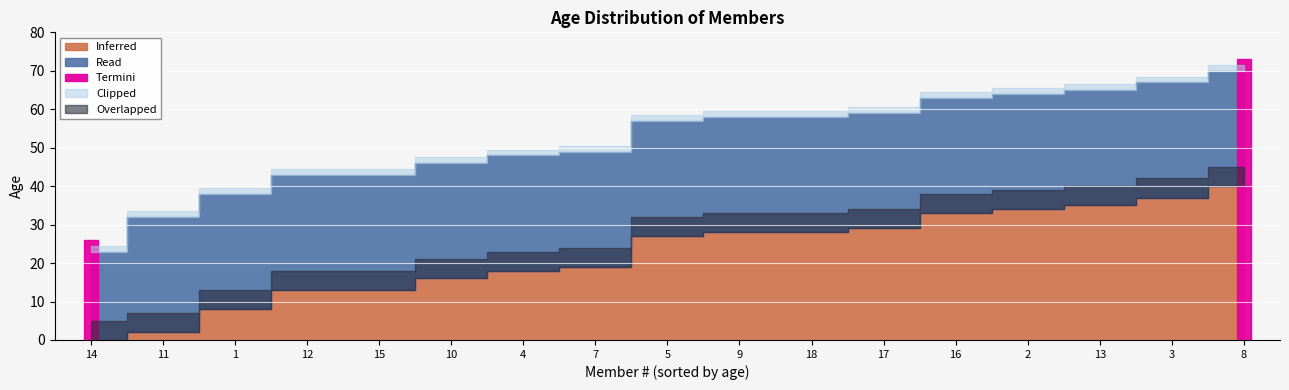

Reading left to right, extract all data points from this chart.

14=23	11=32	1=38	12=43	15=43	10=46	4=48	7=49	5=57	9=58	18=58	17=59	16=63	2=64	13=65	3=67	8=70